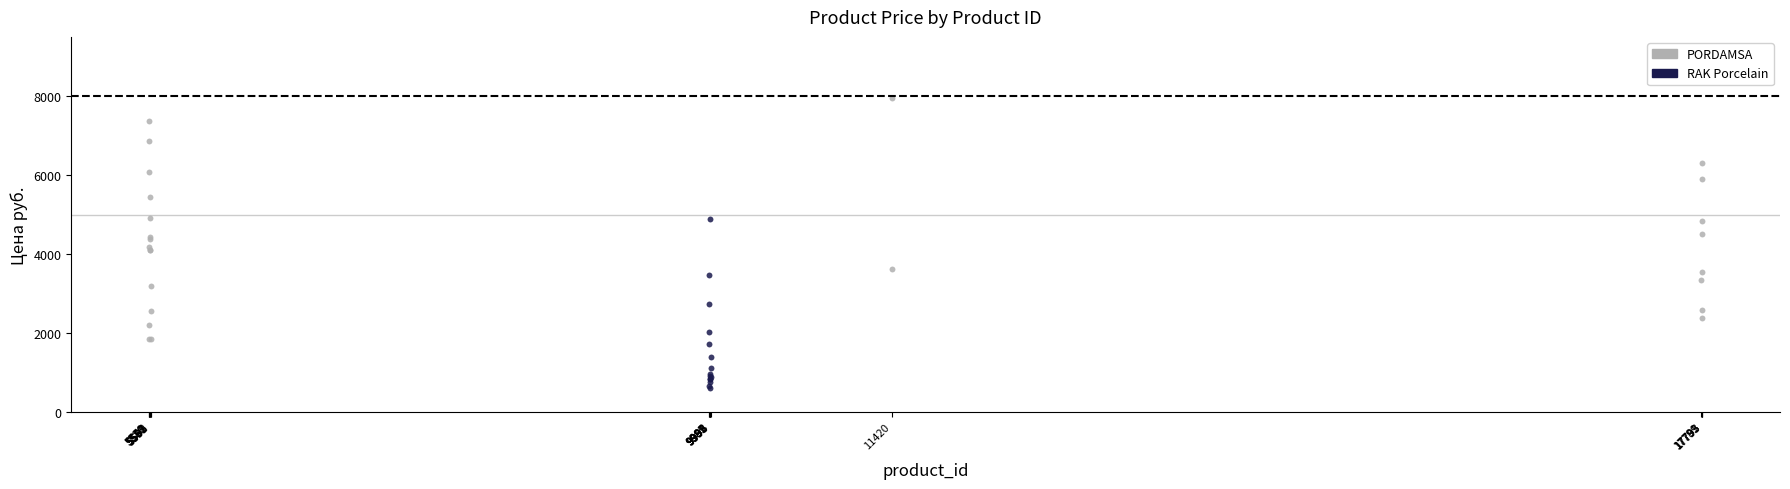

Which series contains the highest Y value?

PORDAMSA